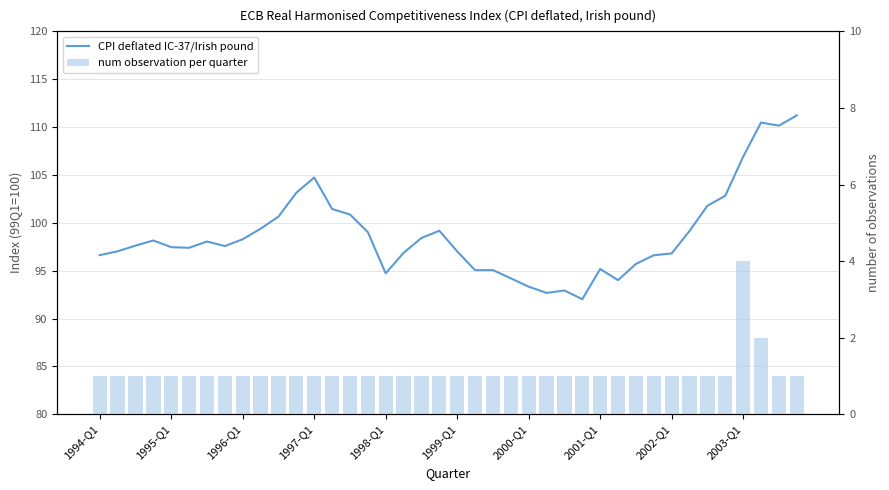

What position from the left is 27?

28